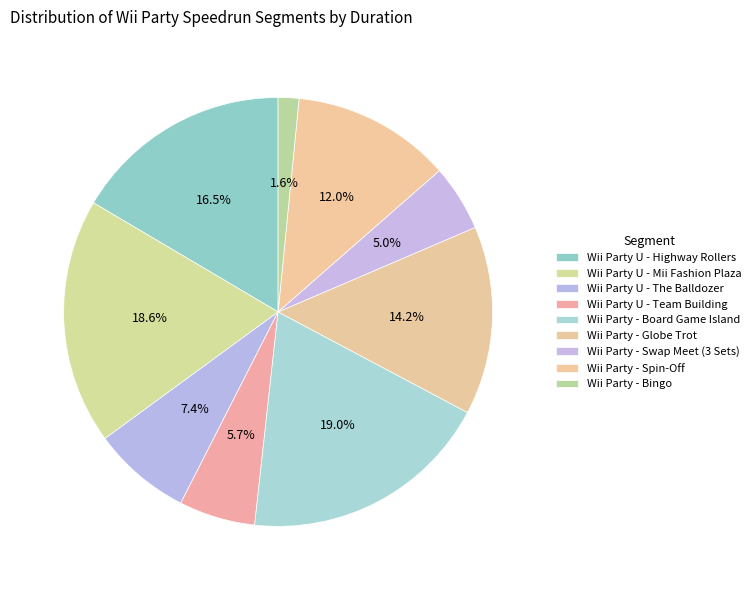

What is the change in value from Wii Party - Spin-Off to Wii Party - Bingo?

-1352433